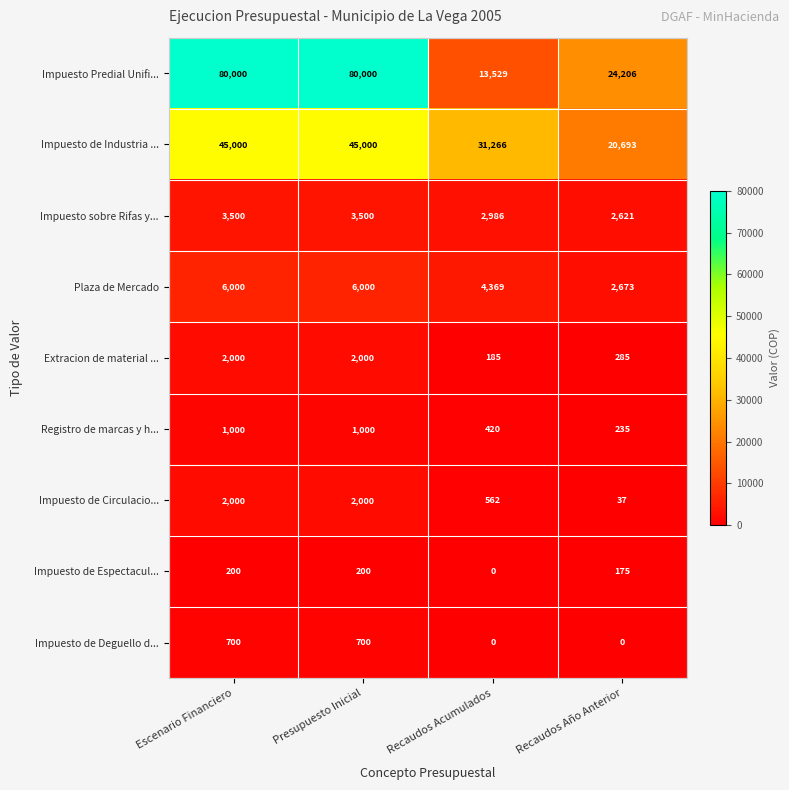

Is the value of Extracion de material ... at Recaudos Acumulados greater than the value of Impuesto de Deguello d... at Recaudos Acumulados?

Yes